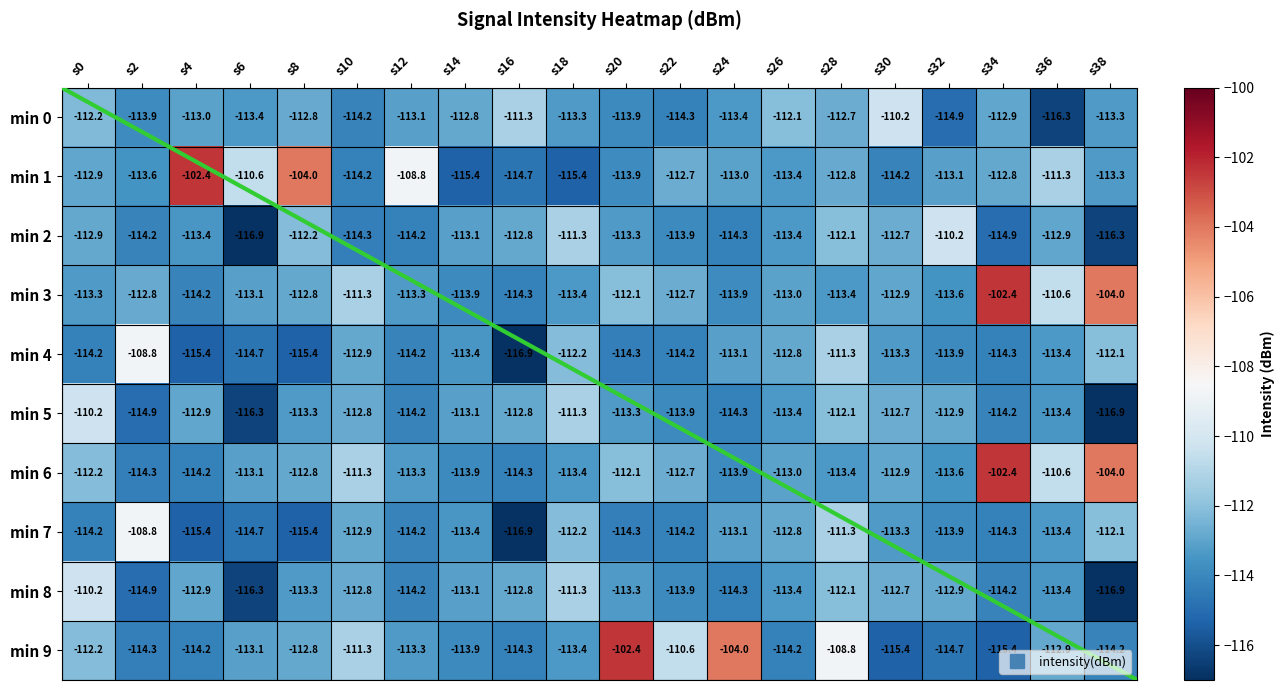

The value of min 0 at s12 is -113.1. True or false?

True